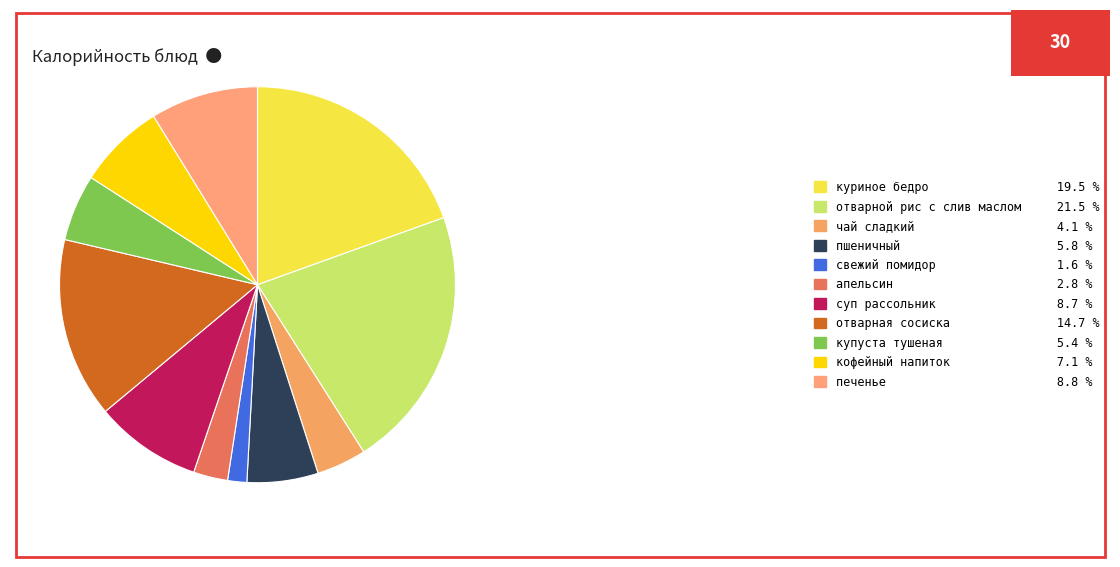

What is the ratio of the value at печенье to the value at суп рассольник?

1.0